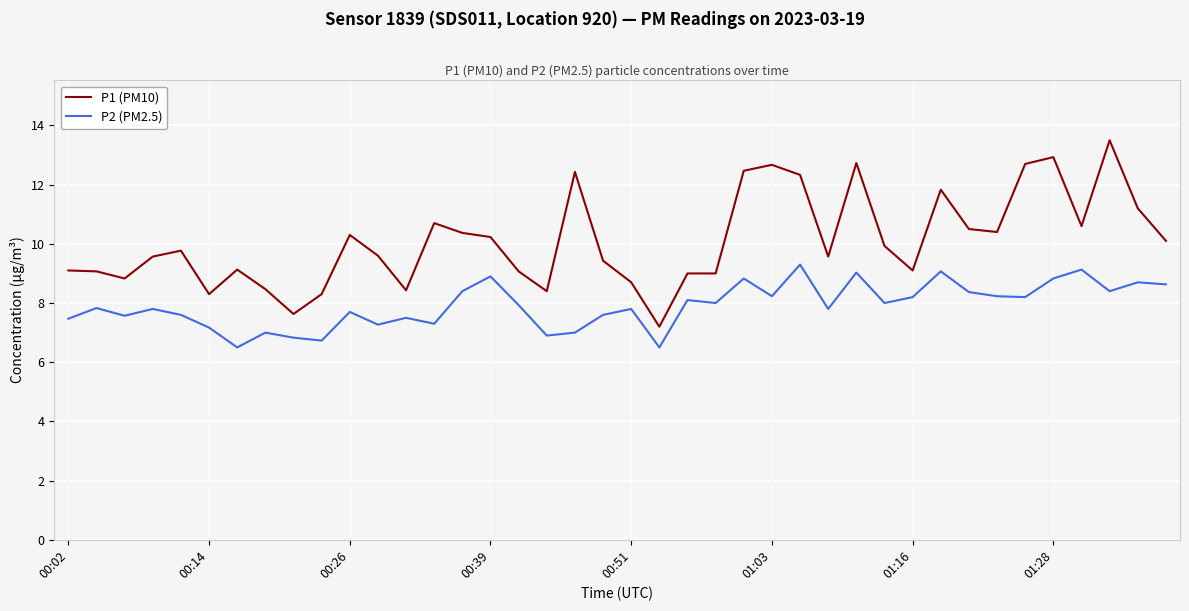

Which series has the largest range (max minus min)?

P1 (PM10)